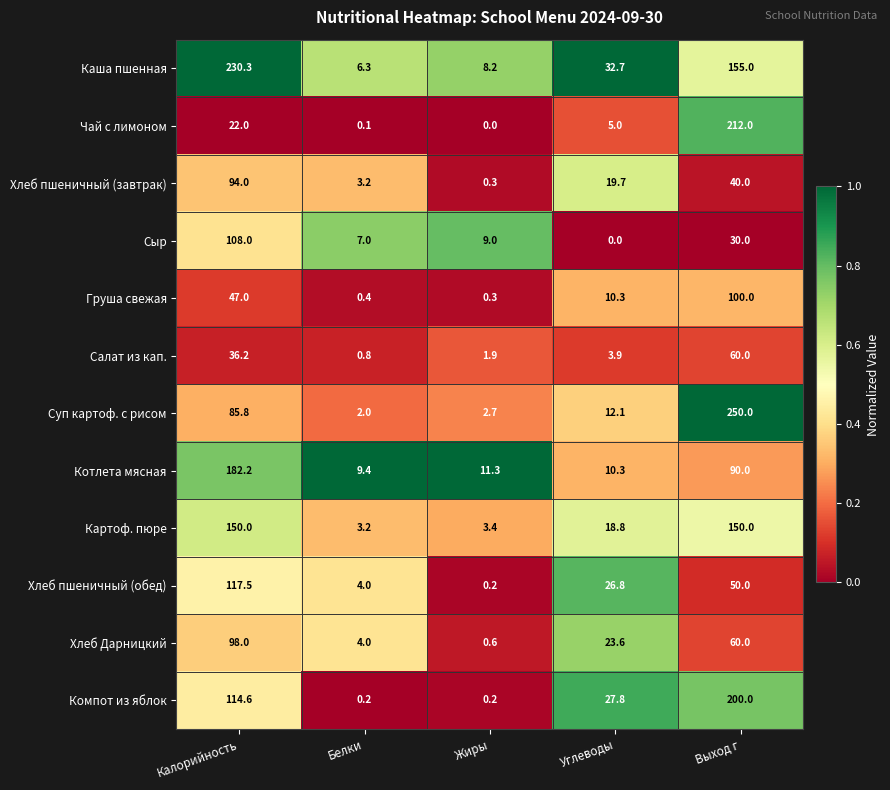

Rank the categories by Груша свежая value from highest to lowest.

Выход г, Калорийность, Углеводы, Белки, Жиры